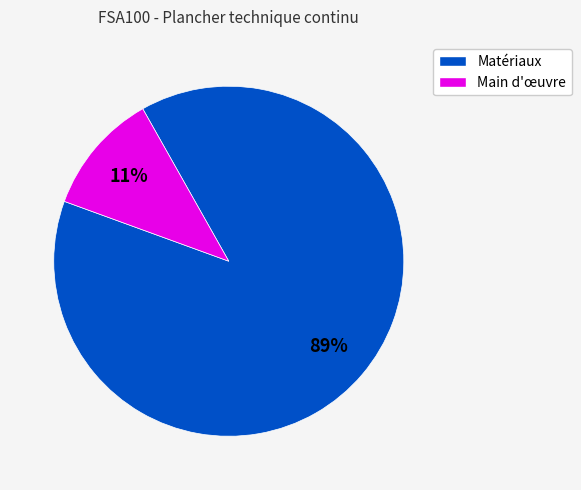

Do Matériaux and Main d'œuvre together represent more than half of the pie?

Yes